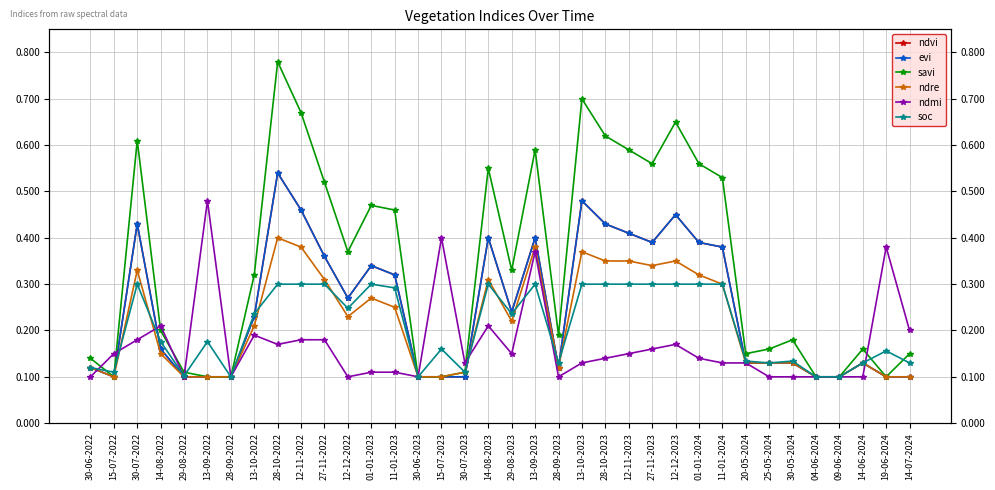

Rank the series by their maximum value, from lowest to highest.

soc, ndre, ndmi, ndvi, evi, savi